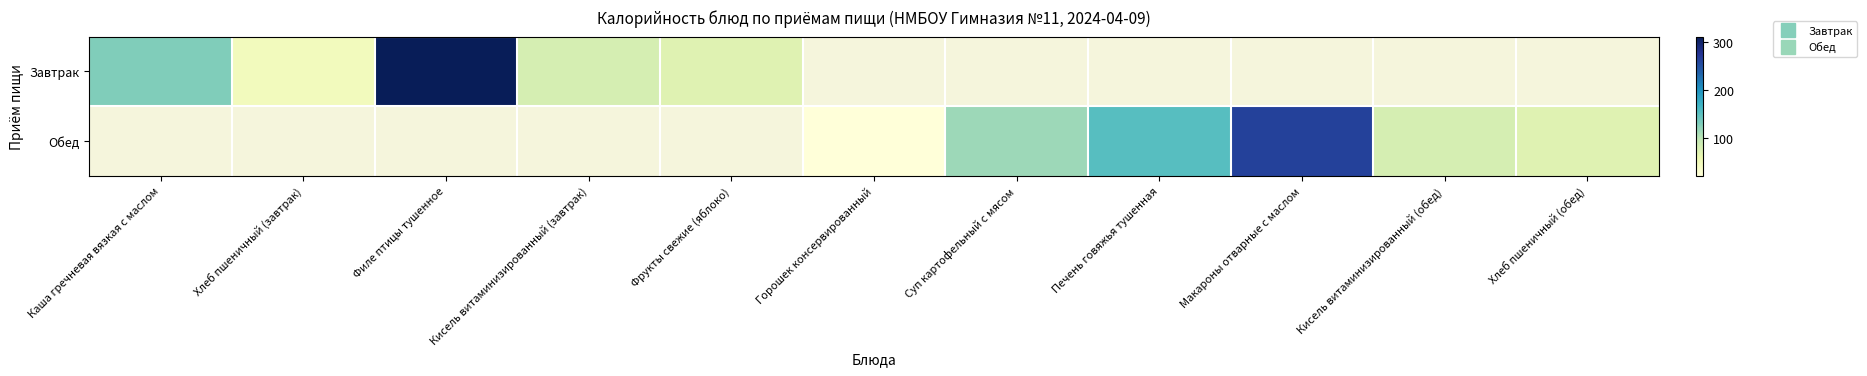

Between Макароны отварные с маслом and Кисель витаминизированный (обед), which series saw the biggest shift?

Обед